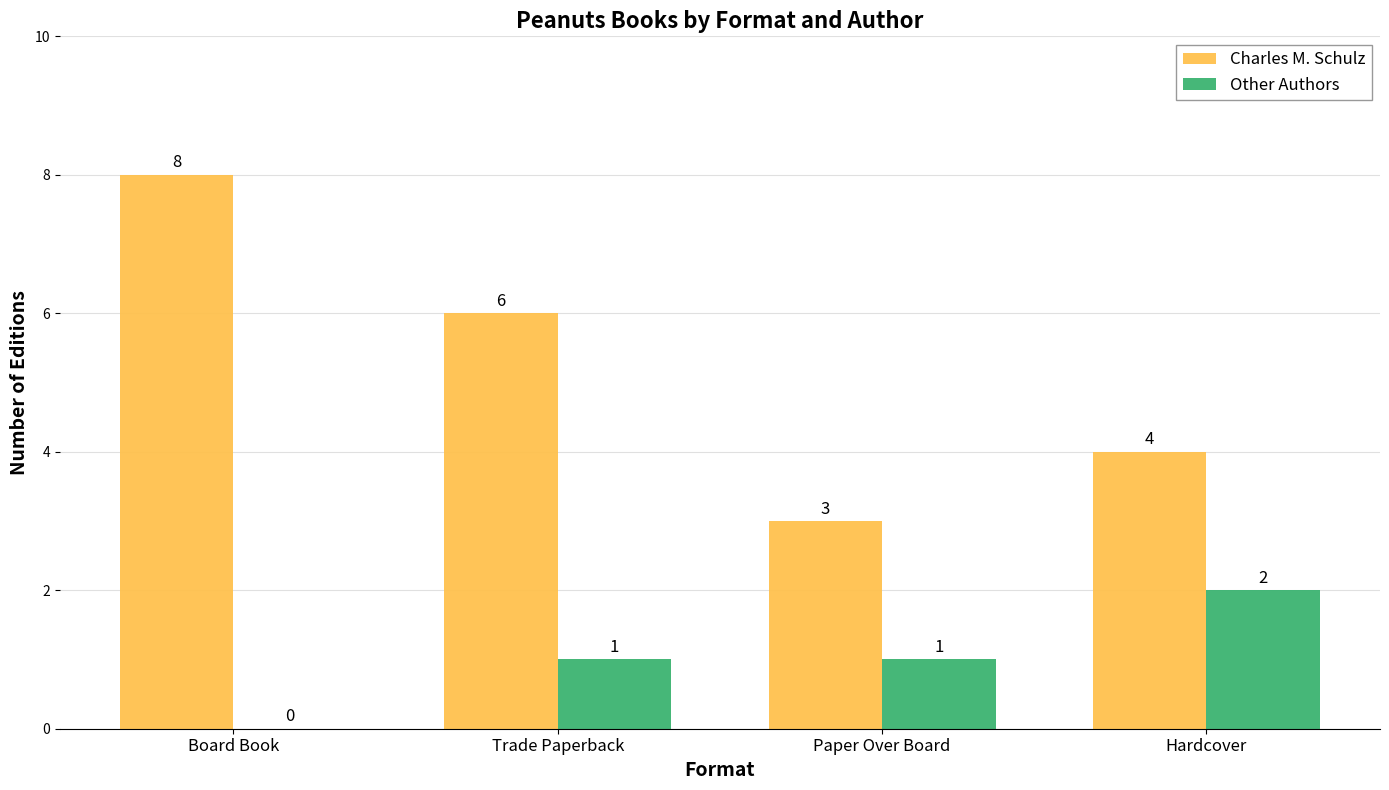

How many groups of bars are there?

4